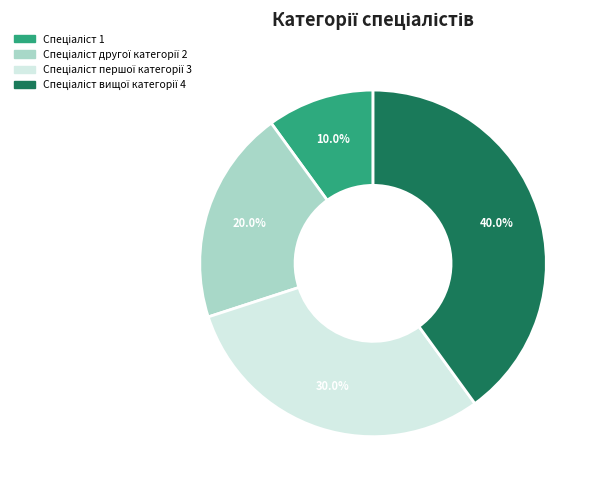

Does any single category account for the majority?

No